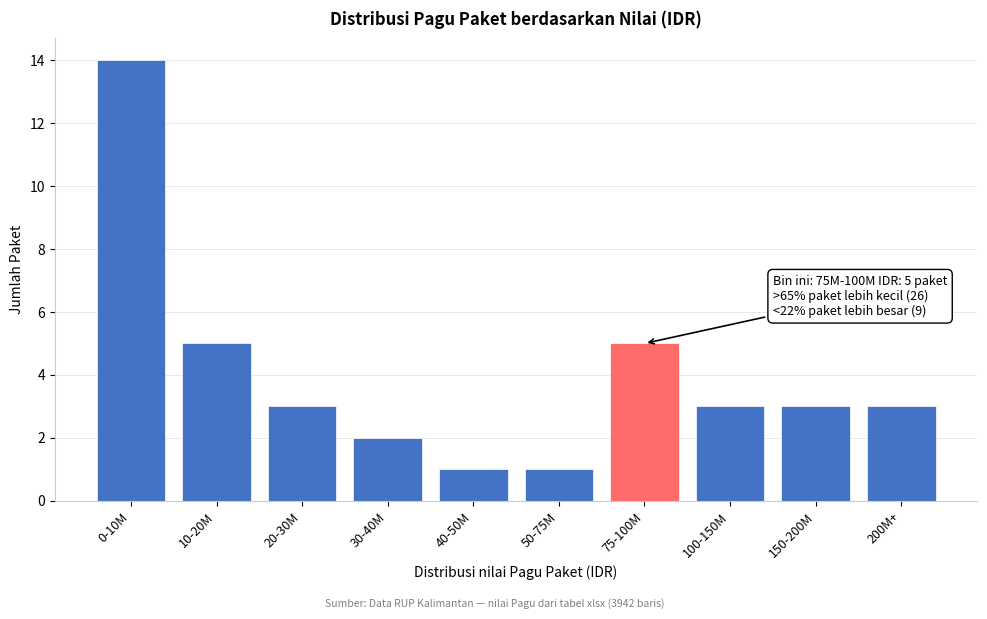

Reading right to left, what are all the values shown in this chart?

3	3	3	5	1	1	2	3	5	14